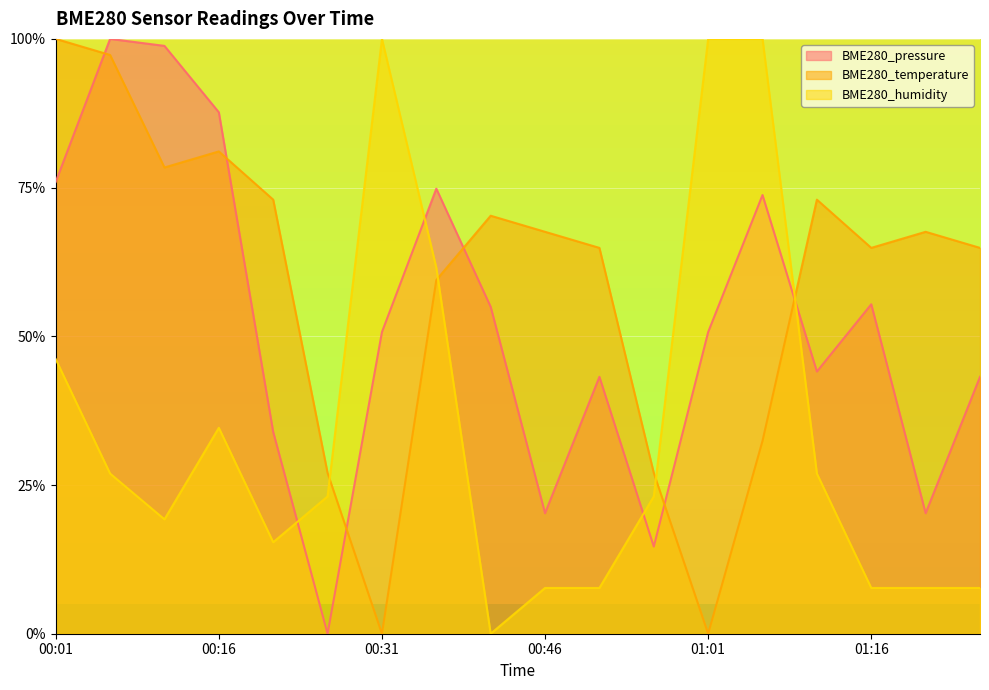

What is the difference between the maximum and minimum values in the BME280_pressure series?

1.0